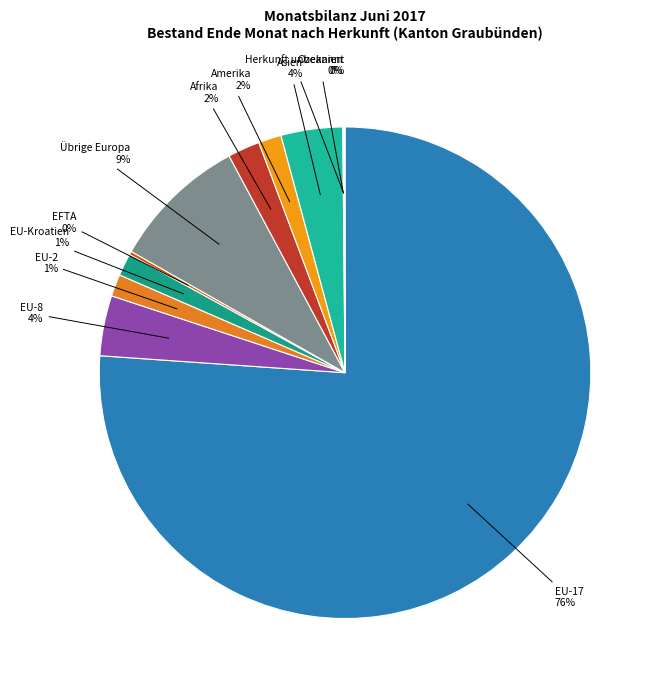

What is the largest slice in the pie chart?

EU-17